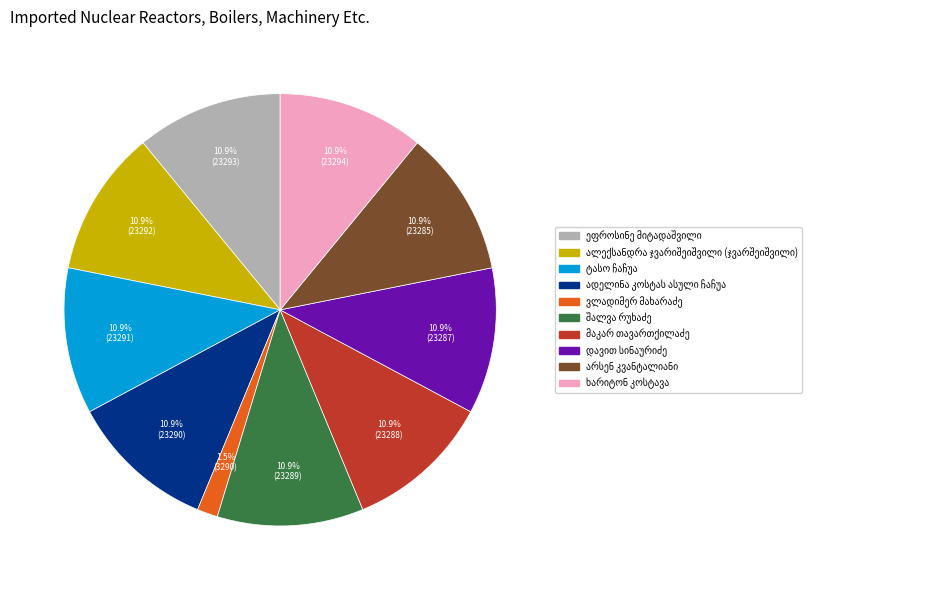

Is there a majority slice in this chart?

No